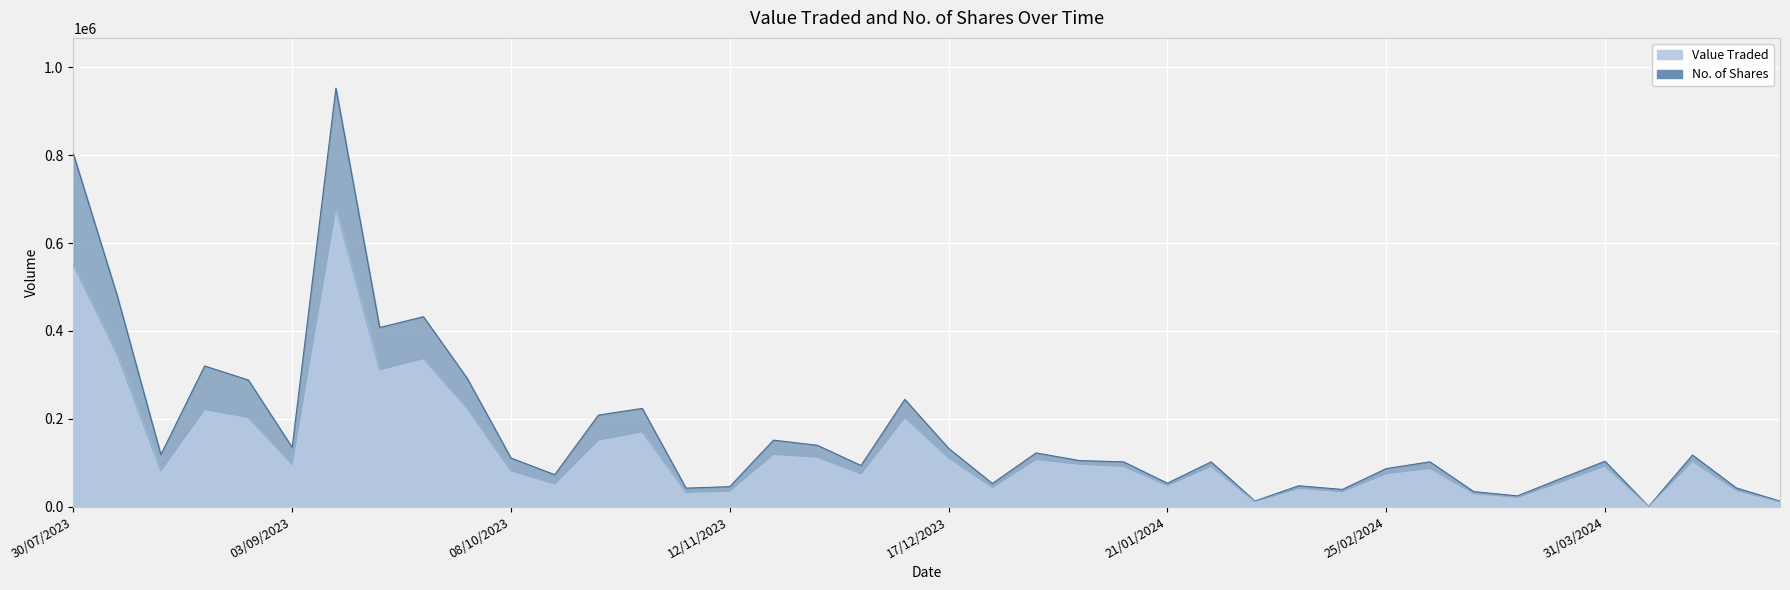

The value of No. of Shares at 04/02/2024 is 20889. True or false?

False